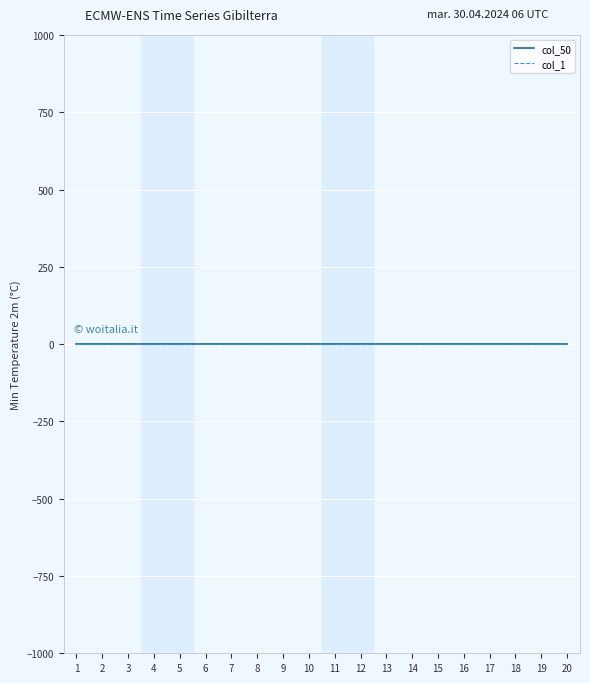

True or false: col_1 has a value of 1 at 10.

False